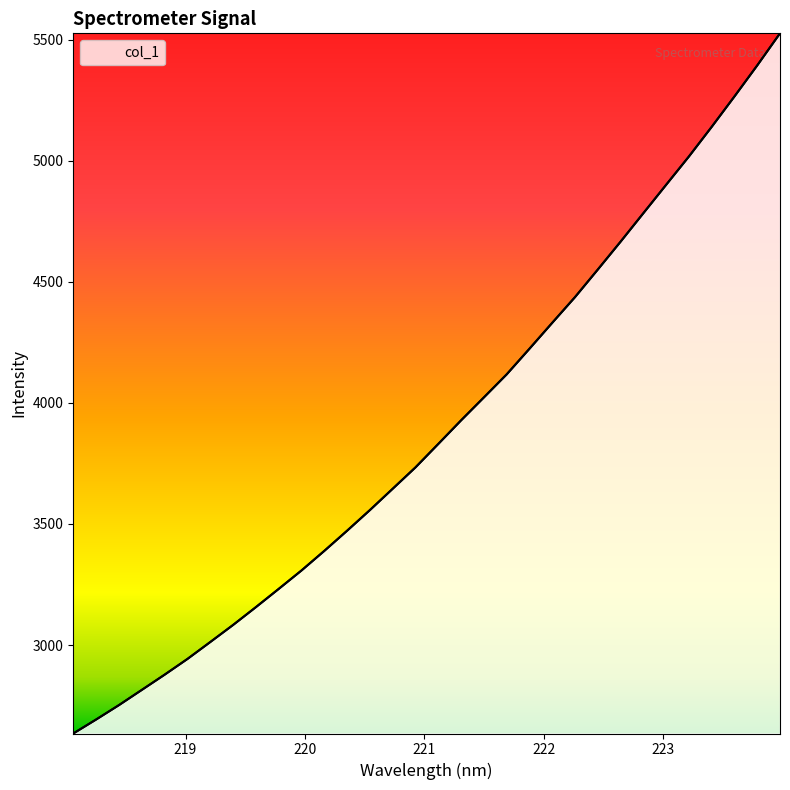

The chart shows a value of 3307.7 at 219.9712. True or false?

True